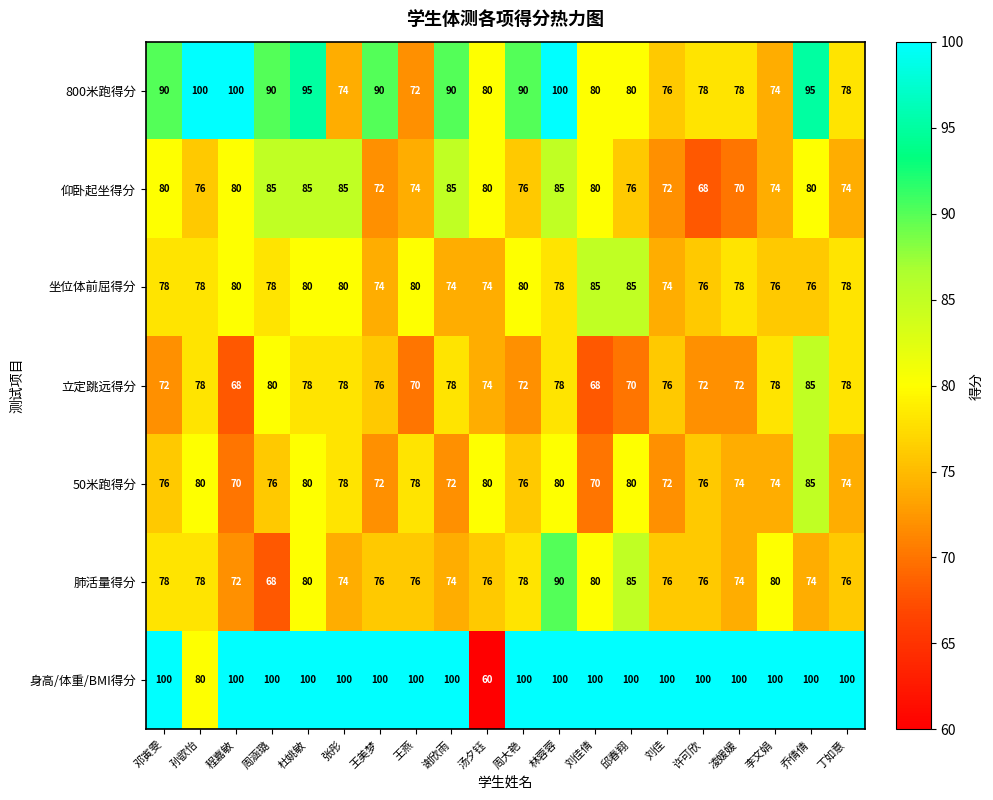

Count the number of categories in the chart.

20